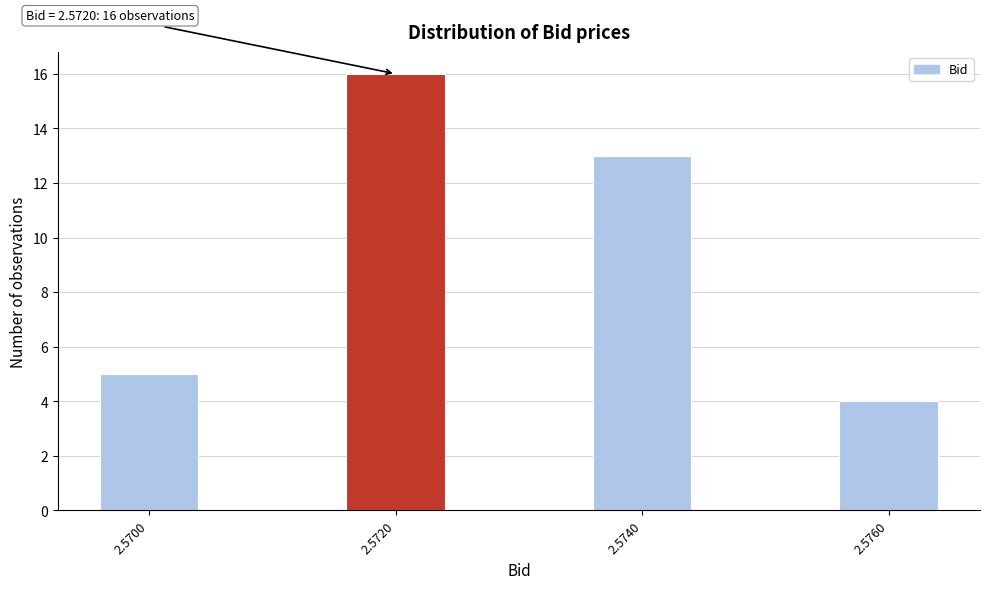

Reading left to right, extract all data points from this chart.

5	16	13	4